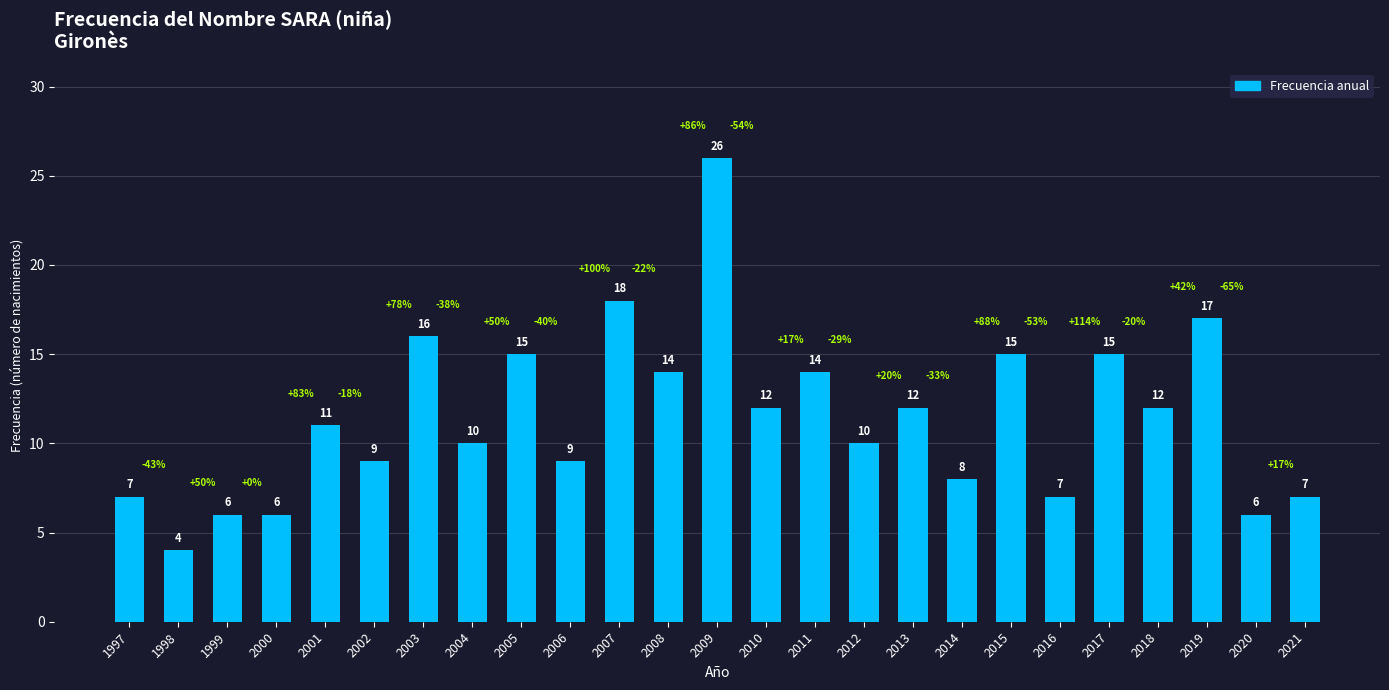

What is the approximate value at 2006?

9